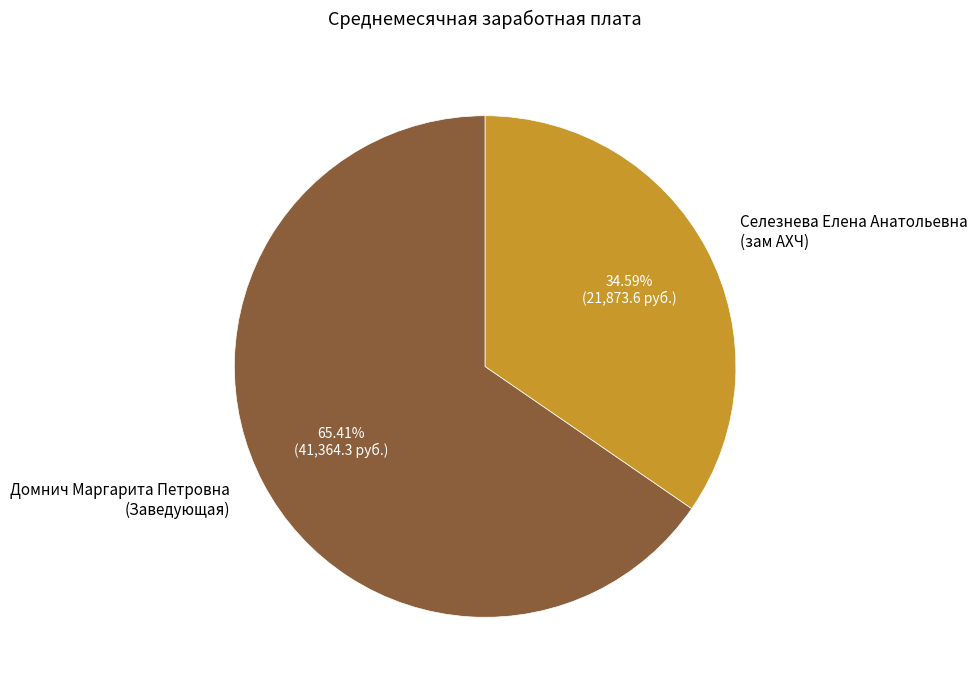

Combined, do Домнич Маргарита Петровна (Заведующая) and Селезнева Елена Анатольевна (зам АХЧ) account for over 50%?

Yes